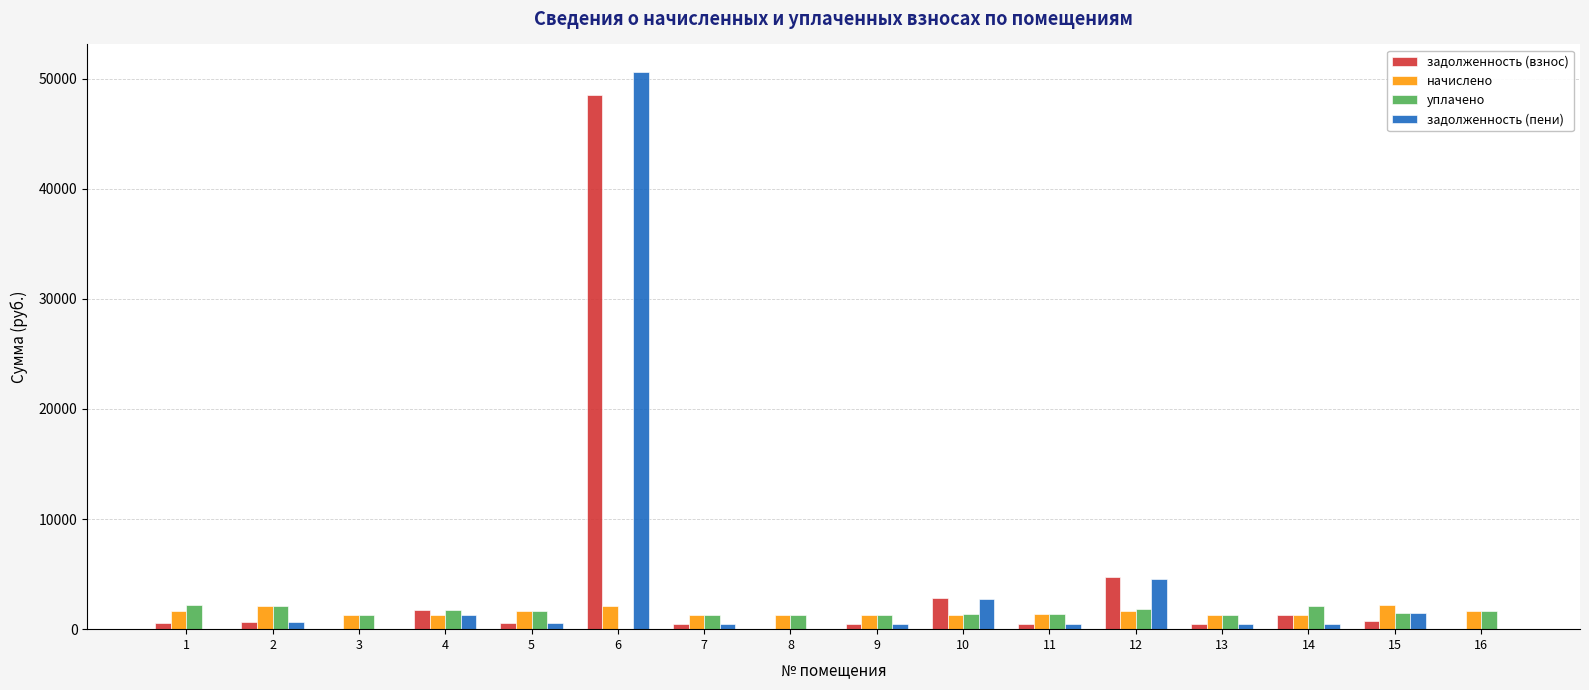

The value of уплачено at 14 is 2132.4. True or false?

True